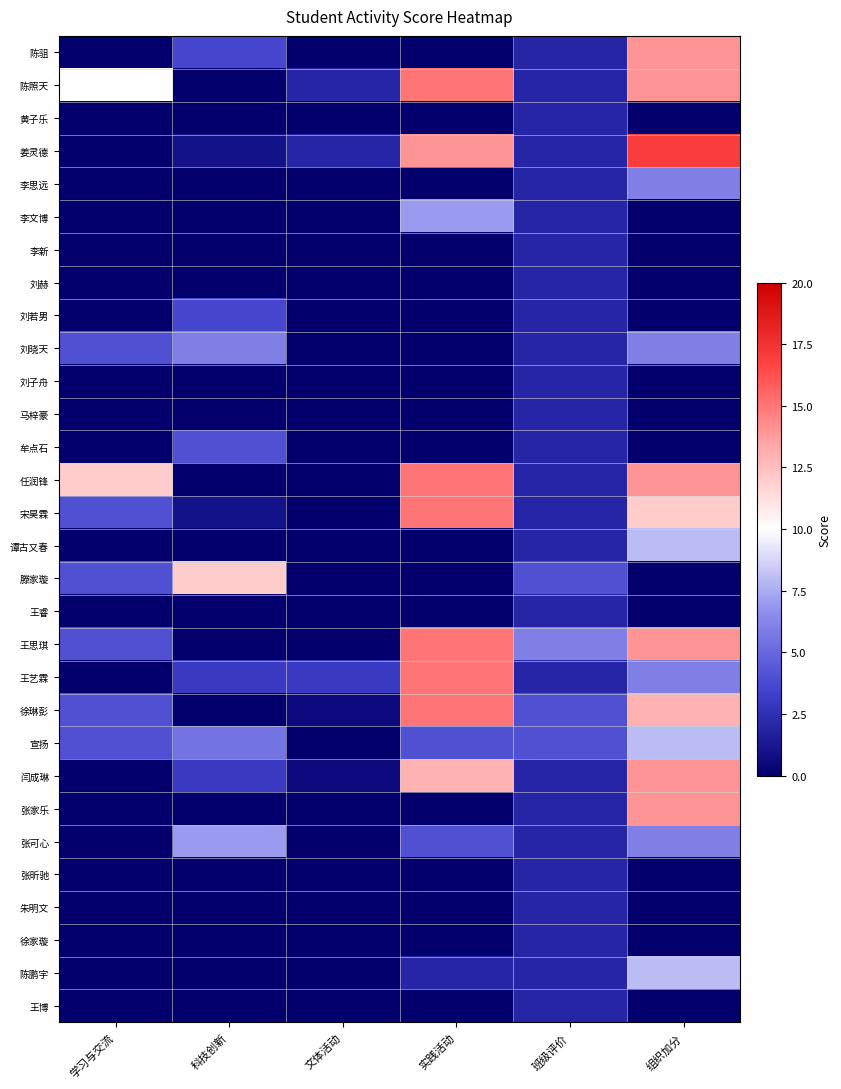

List the series in order of their peak value, lowest first.

黄子乐, 李新, 刘赫, 刘子舟, 马梓豪, 王睿, 张昕驰, 朱明文, 徐家璇, 王博, 刘若男, 牟点石, 李思远, 刘晓天, 李文博, 张可心, 谭古又春, 宣扬, 陈鹏宇, 滕家璇, 陈驵, 闫成琳, 张家乐, 陈照天, 任润锋, 宋昊霖, 王思琪, 王艺霖, 徐琳彭, 姜灵德